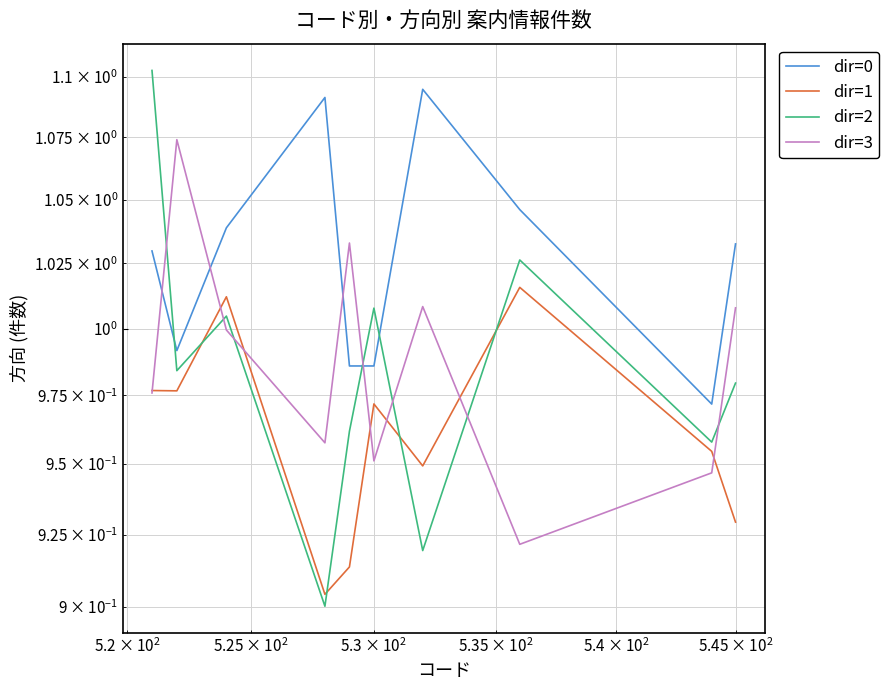

True or false: dir=3 and dir=1 cross at least once.

True